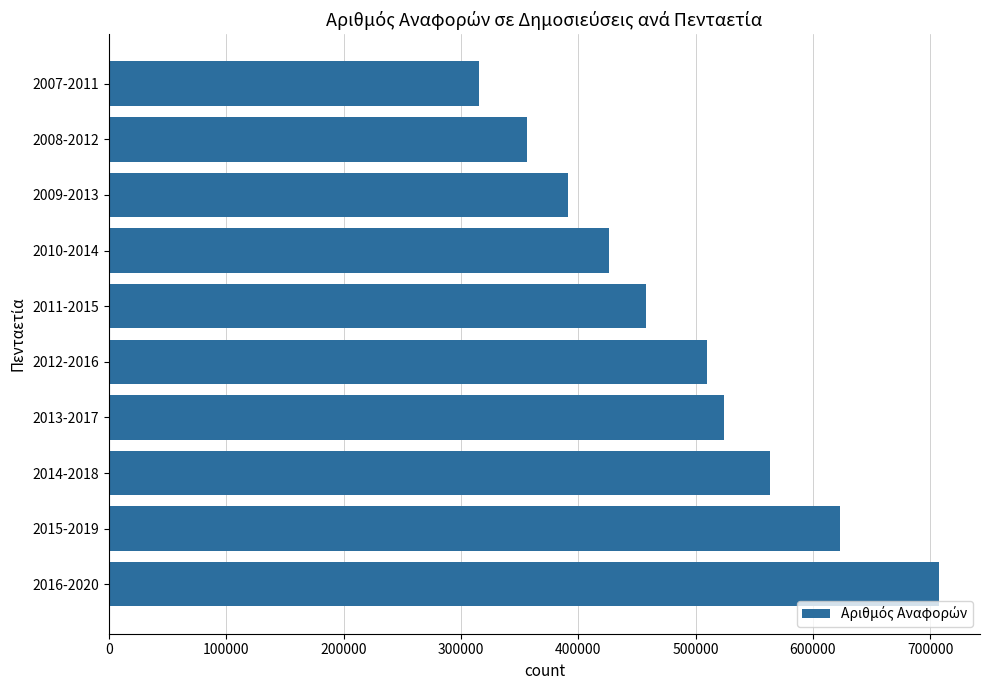

Which has a higher value, 2008-2012 or 2015-2019?

2015-2019